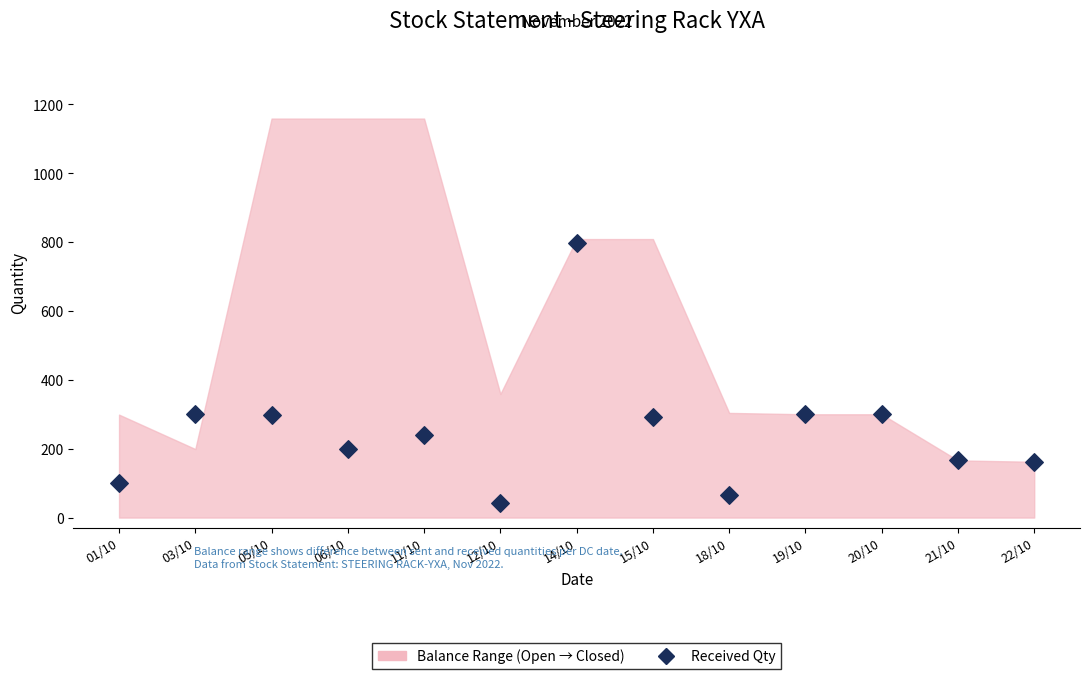

What is the range of Y values (max minus min)?

758